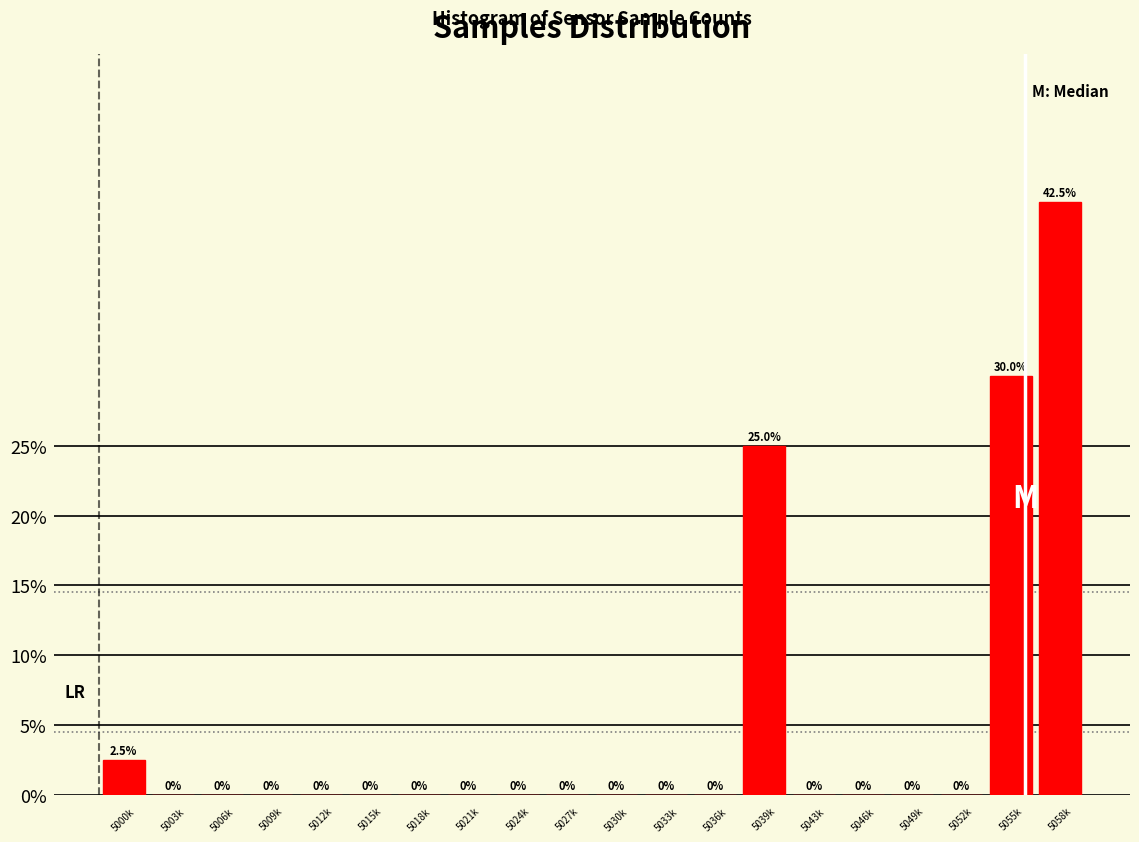

Reading left to right, transcribe all the data shown in this chart.

5000k=2.5	5003k=0.0	5006k=0.0	5009k=0.0	5012k=0.0	5015k=0.0	5018k=0.0	5021k=0.0	5024k=0.0	5027k=0.0	5030k=0.0	5033k=0.0	5036k=0.0	5039k=25.0	5043k=0.0	5046k=0.0	5049k=0.0	5052k=0.0	5055k=30.0	5058k=42.5